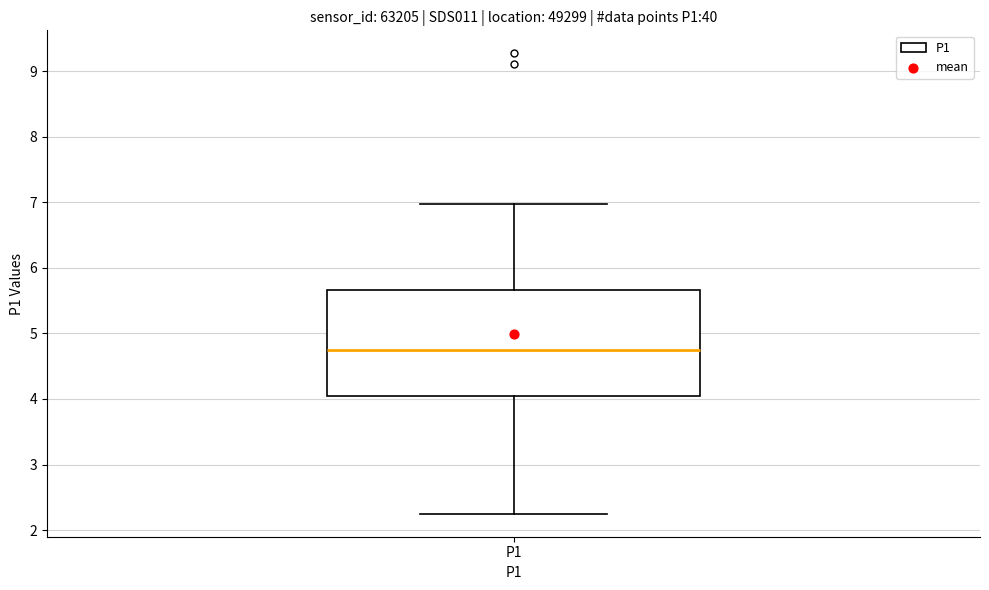

Where does the lower whisker of the box for P1 end on the y-axis? The values are not printed on the chart, so give them approximately, as read against the axis.

2.3